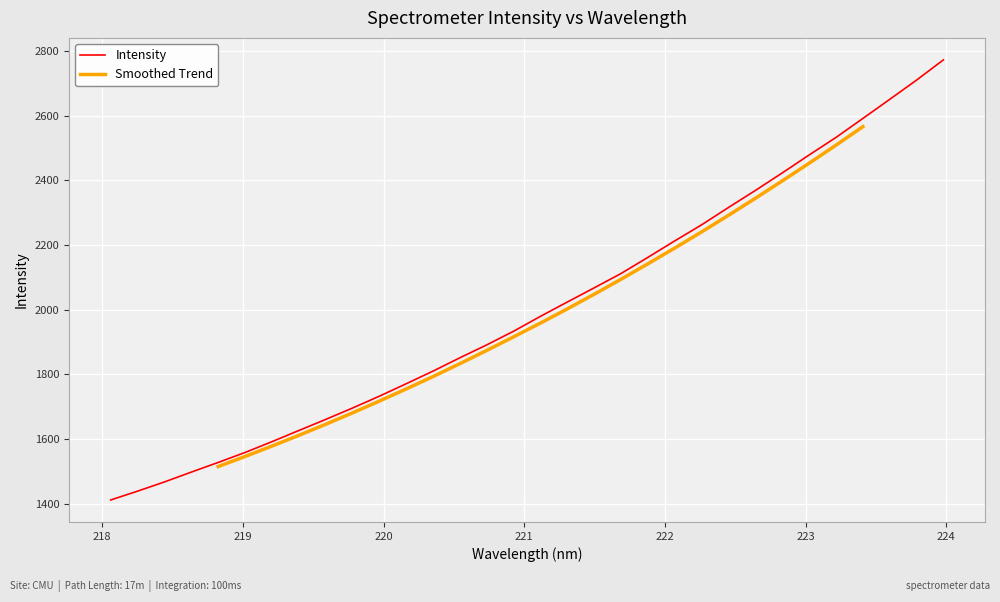

Which category has the lowest value across all series?

218.0596